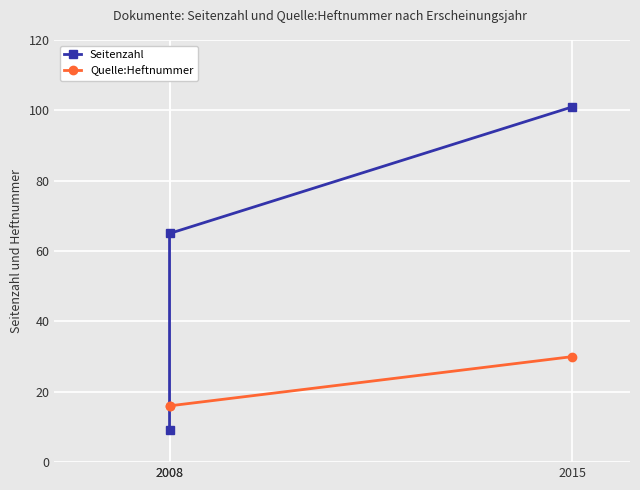

Which category has the lowest value across all series?

2008